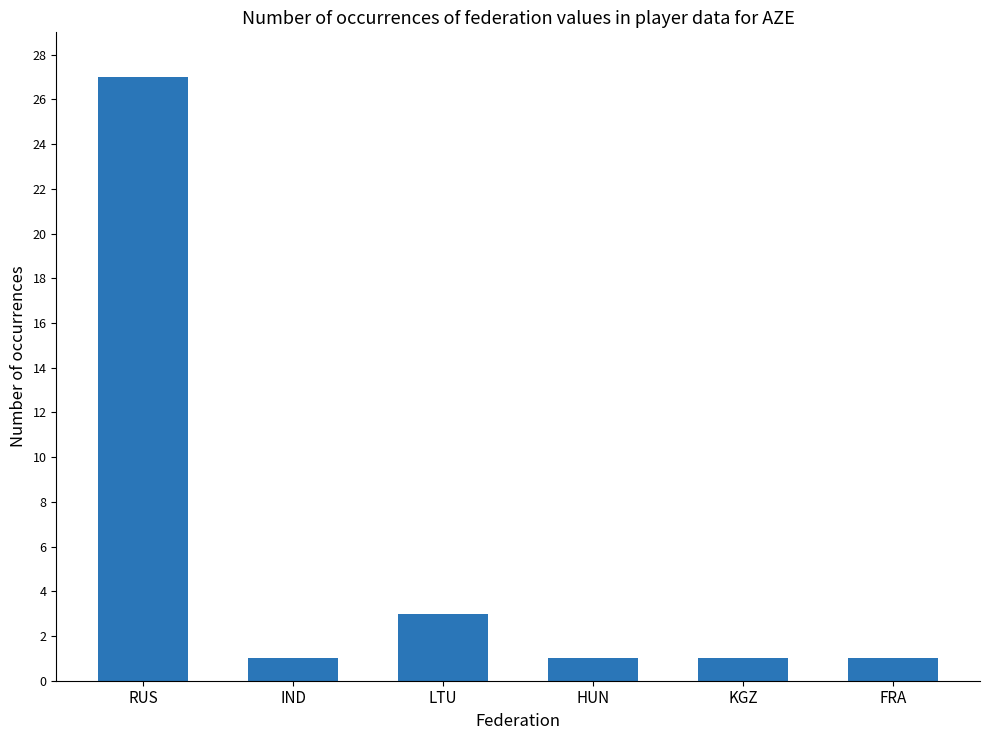

The value at LTU is 3. True or false?

True